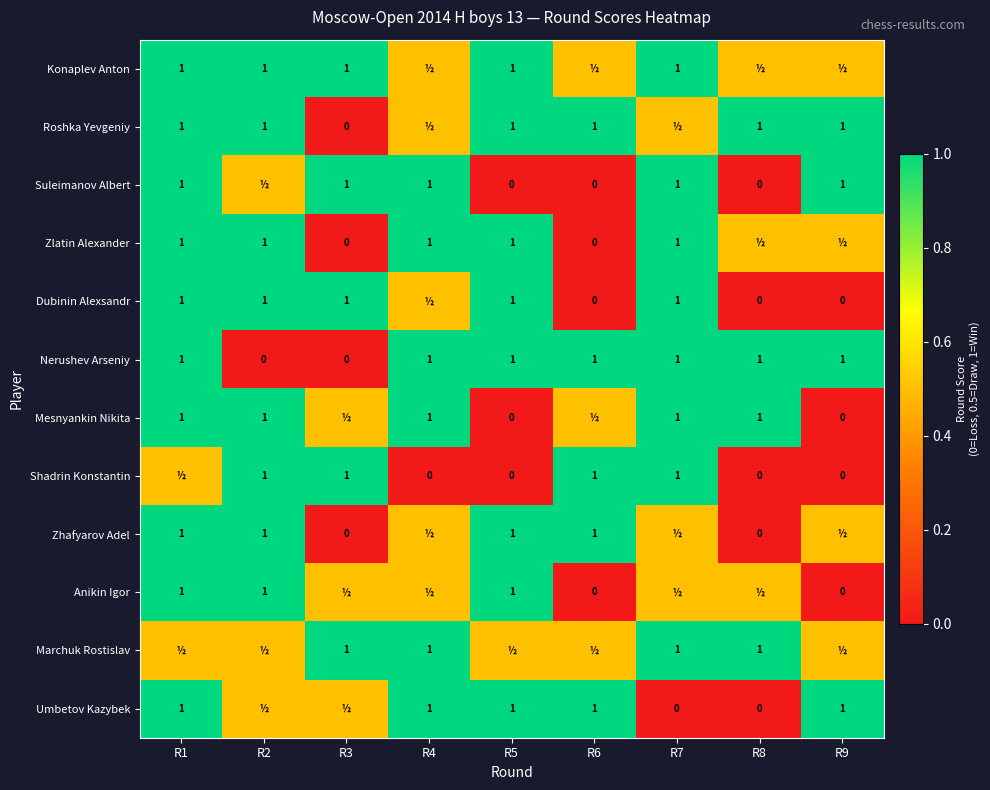

At which category is the sum across all series the highest?

R1